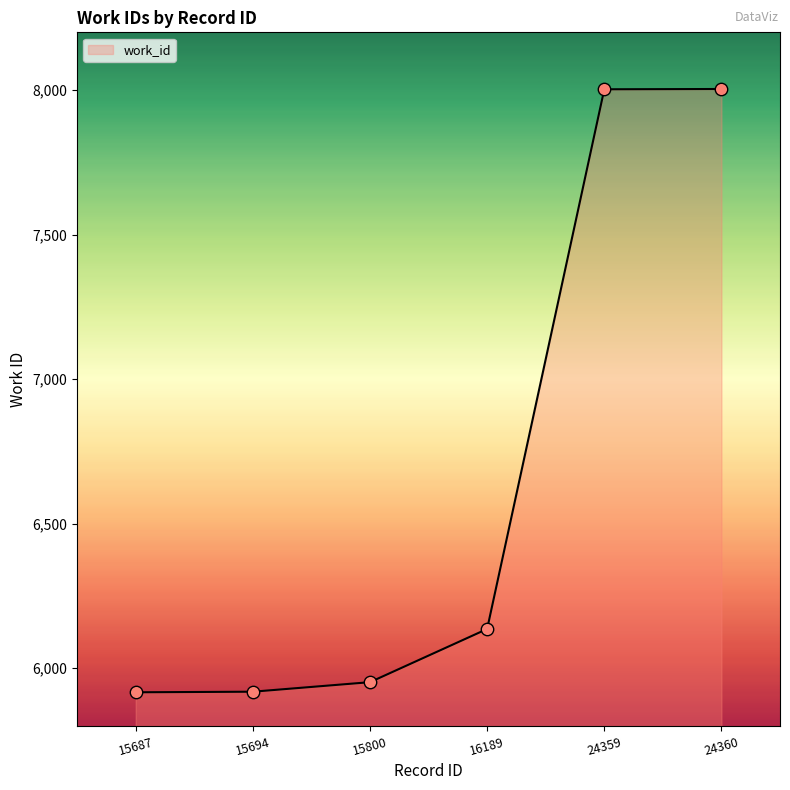

Which has a higher value, 15800 or 24360?

24360